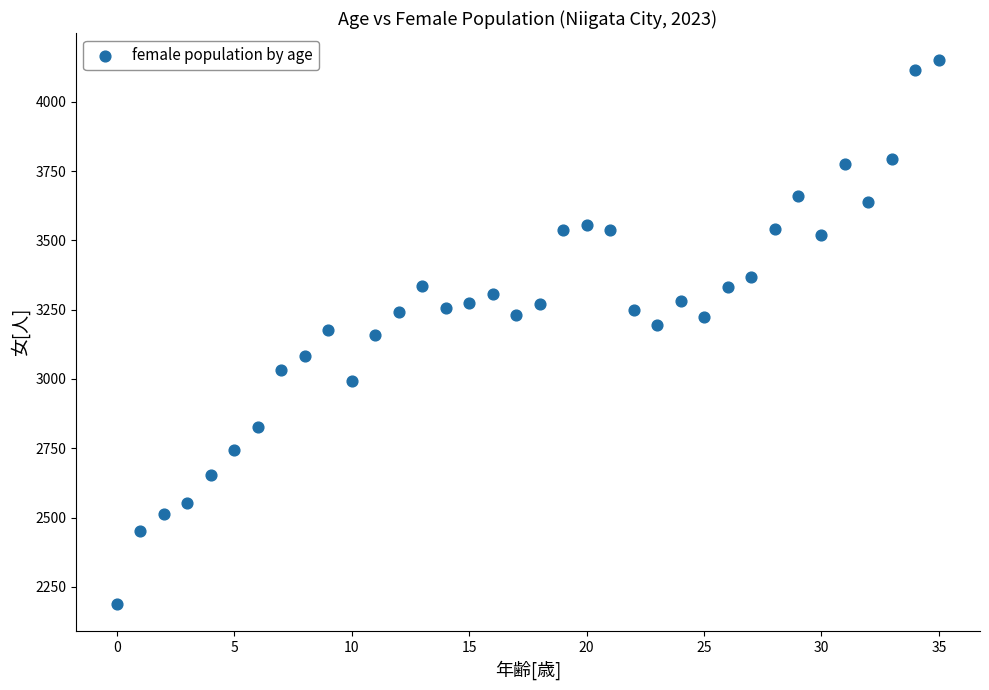

What is the range of Y values (max minus min)?

1962